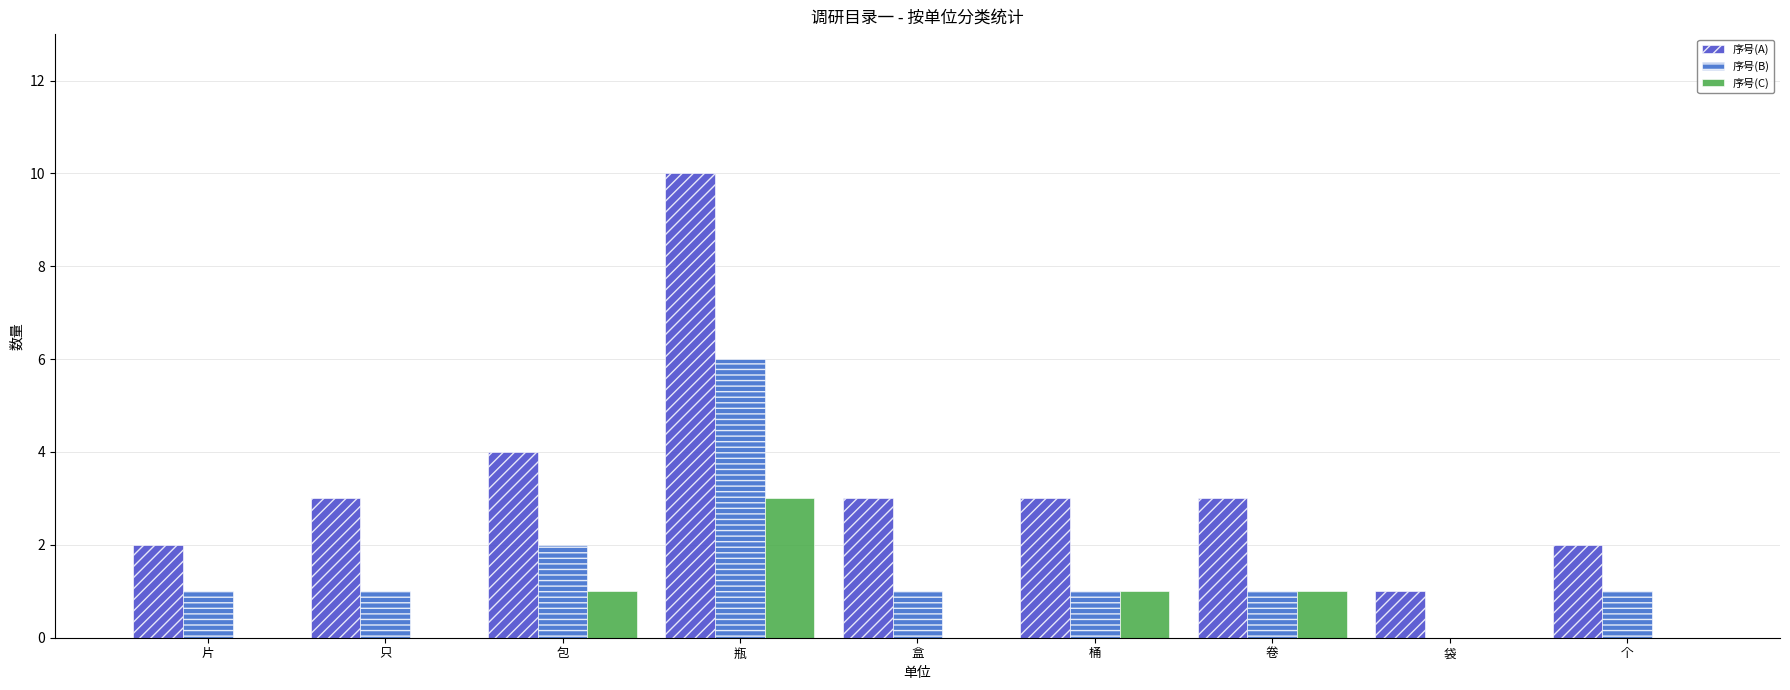

The 序号(B) series shows 1 at 个. True or false?

False